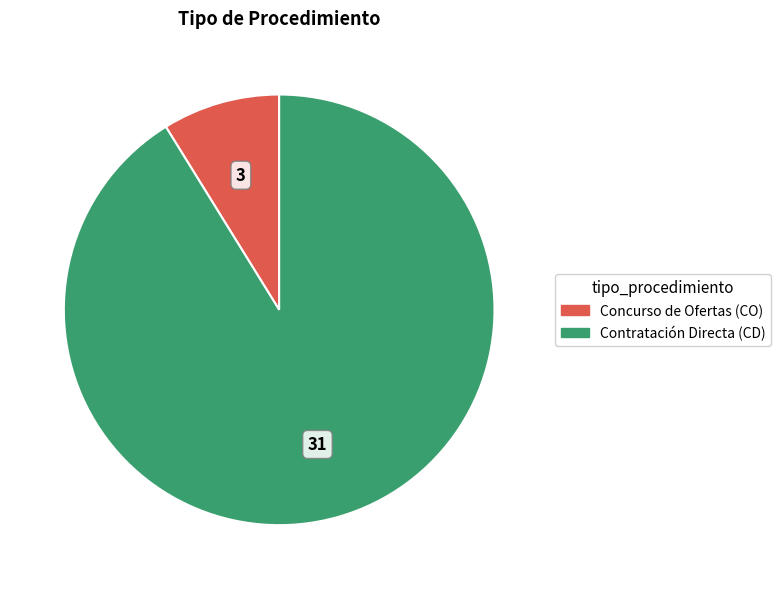

Which category has the smallest portion of the pie?

Concurso de Ofertas (CO)